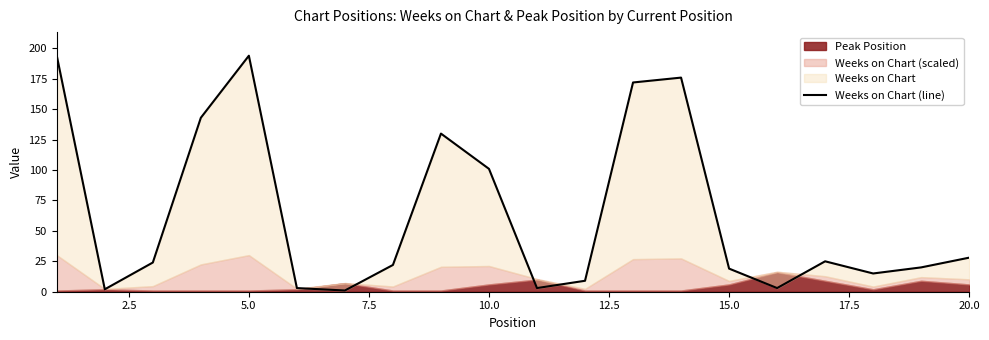

Which has a higher value, 20.0 or 10.0?

10.0